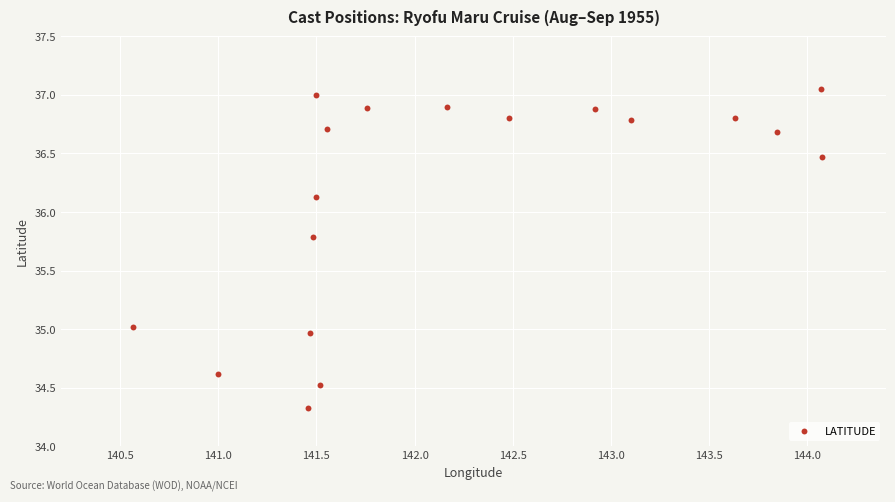

What is the range of Y values (max minus min)?

2.7